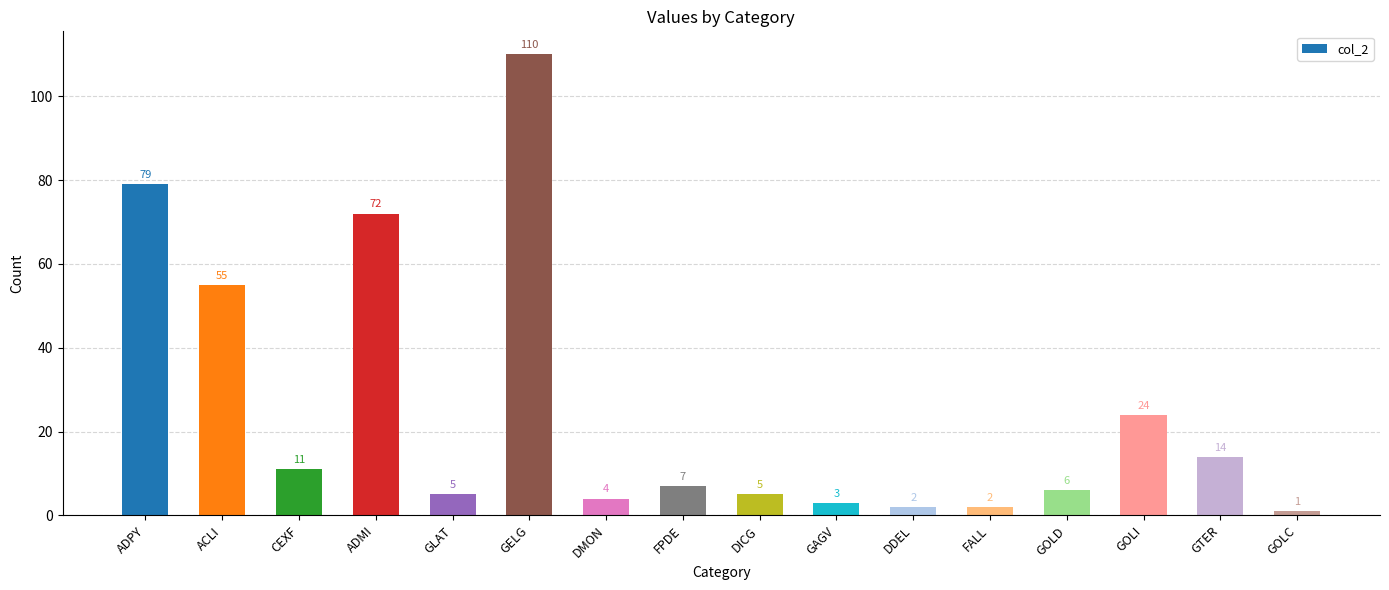

Reading right to left, what are all the values shown in this chart?

GOLC=1	GTER=14	GOLI=24	GOLD=6	FALL=2	DDEL=2	GAGV=3	DICG=5	FPDE=7	DMON=4	GELG=110	GLAT=5	ADMI=72	CEXF=11	ACLI=55	ADPY=79